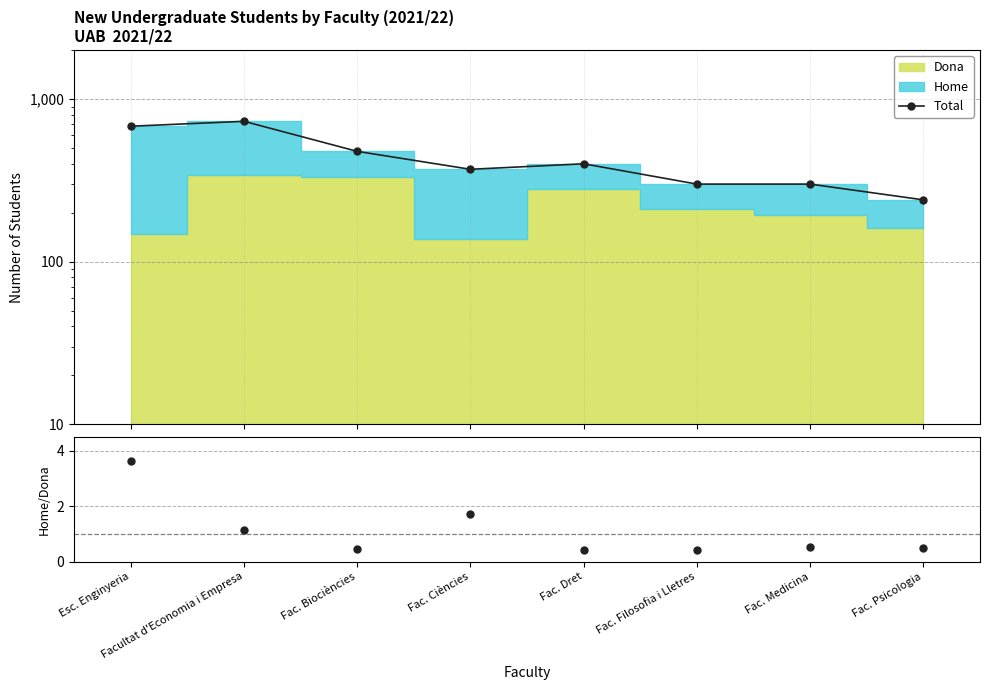

True or false: Total and Home/Dona cross at least once.

False